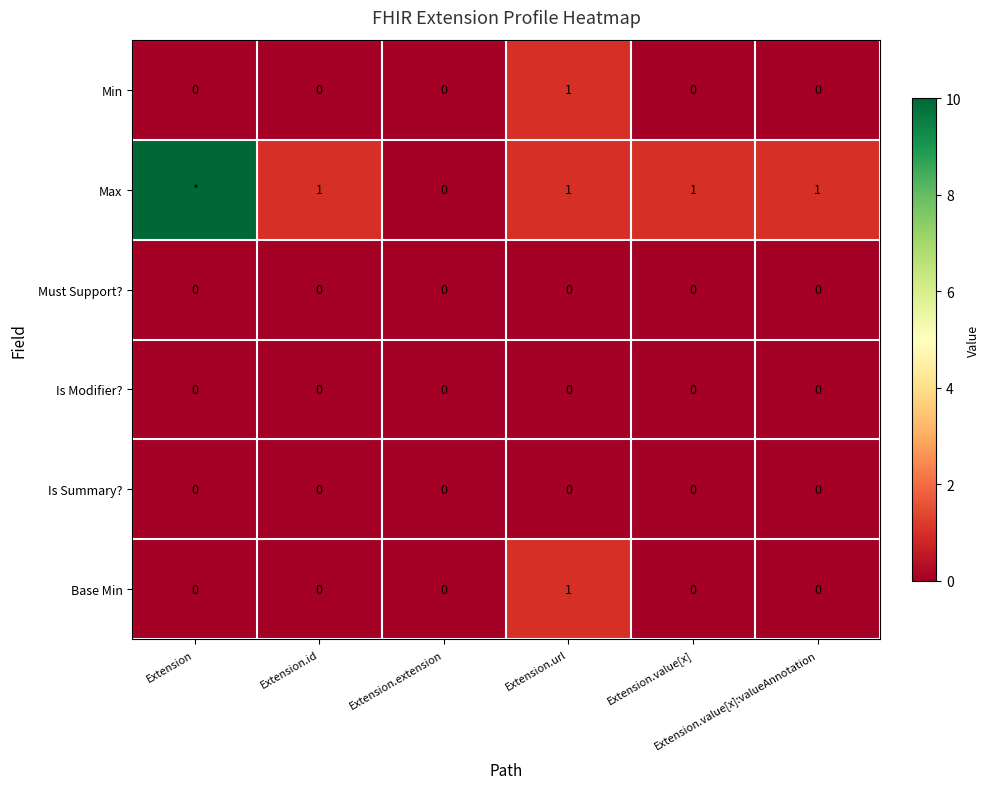

How many distinct data groups are displayed?

6